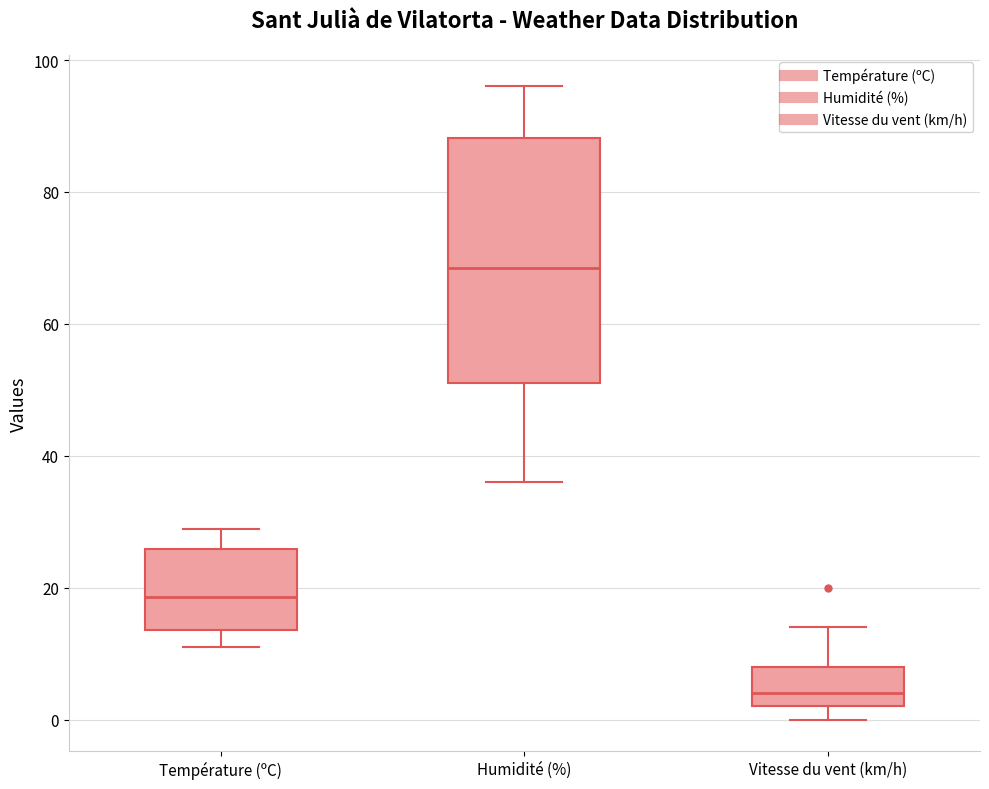

Reading left to right, transcribe this box plot: for each box, give where its median line is, the range the box spans, and where its two whiskers end, as read against the y-axis. The values are not printed on the chart, so give them approximately, as read against the axis.

Température (ºC): median 18, box 14 to 26, whiskers 12 to 28
Humidité (%): median 68, box 52 to 88, whiskers 36 to 96
Vitesse du vent (km/h): median 4, box 2 to 8, whiskers 0 to 14